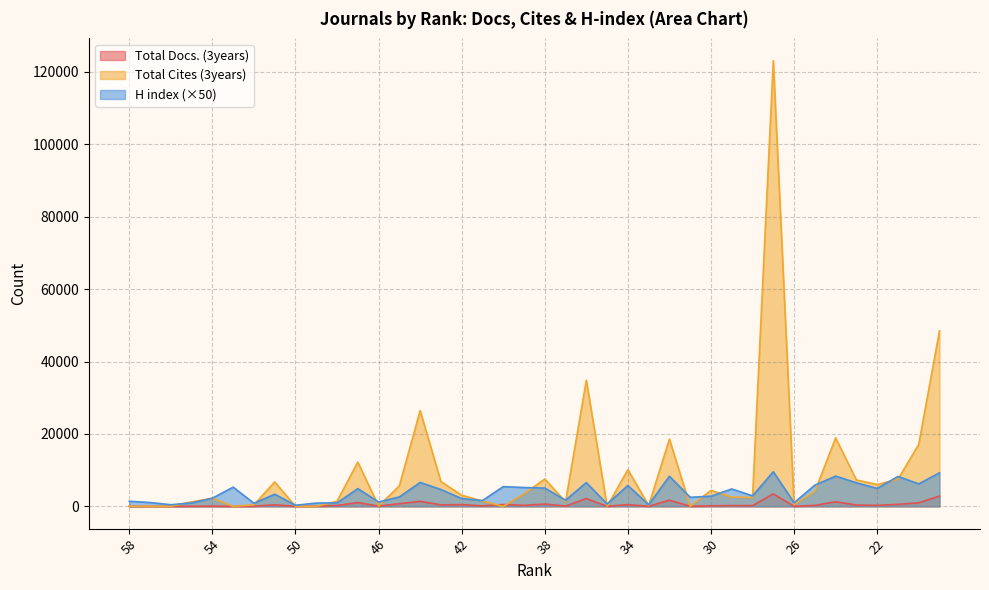

What are all the series names shown in the legend?

Total Docs. (3years), Total Cites (3years), H index (×50)